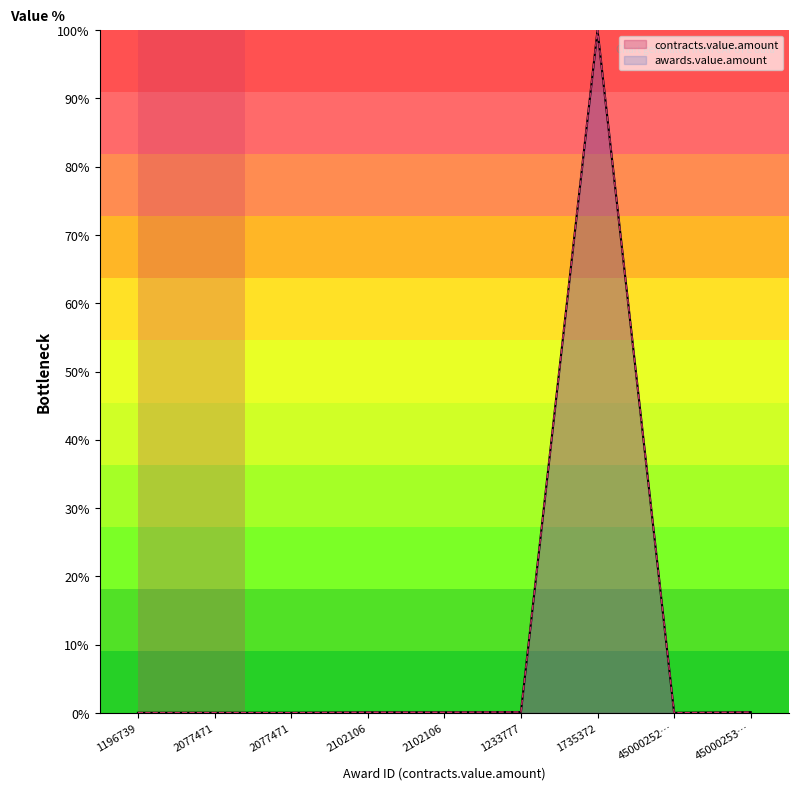

Rank the series by their maximum value, from lowest to highest.

contracts.value.amount, awards.value.amount